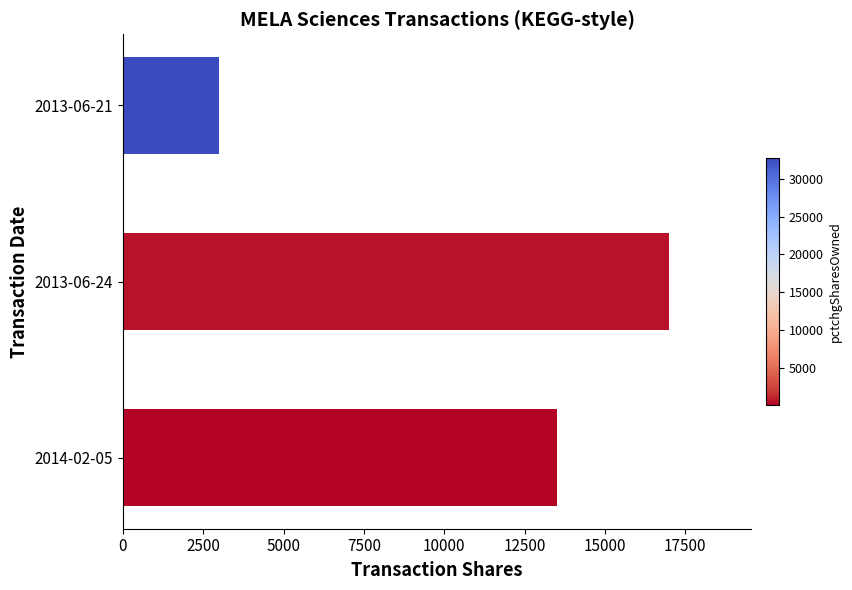

What is the difference between the maximum and minimum values?

14000